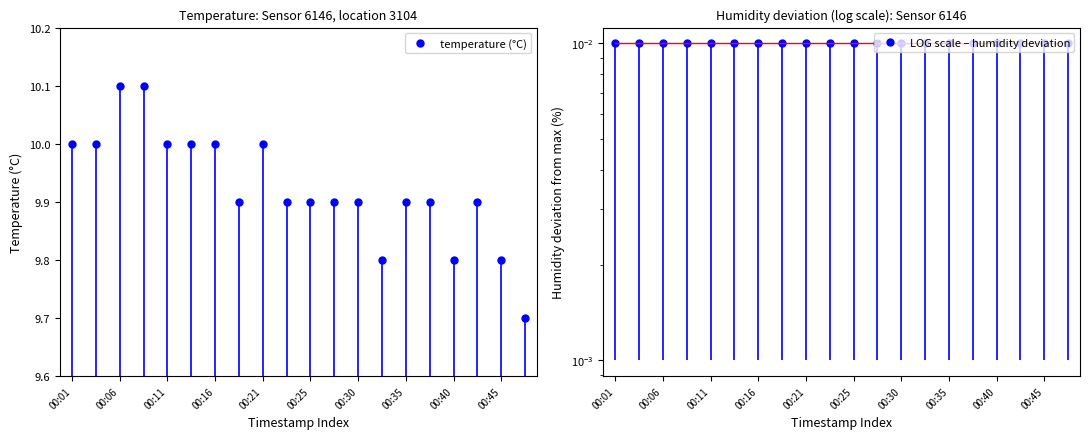

What is the minimum value for temperature (°C)?

9.7